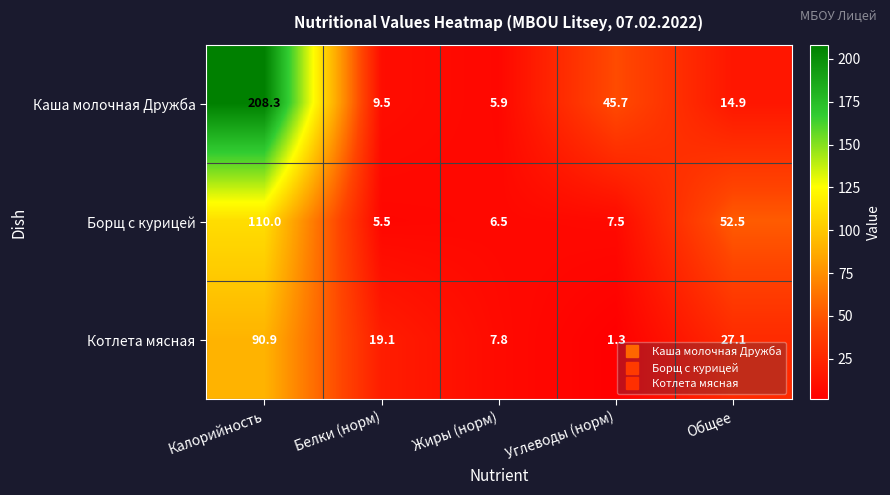

At Калорийность, list the series in order from smallest to largest.

Котлета мясная, Борщ с курицей, Каша молочная Дружба